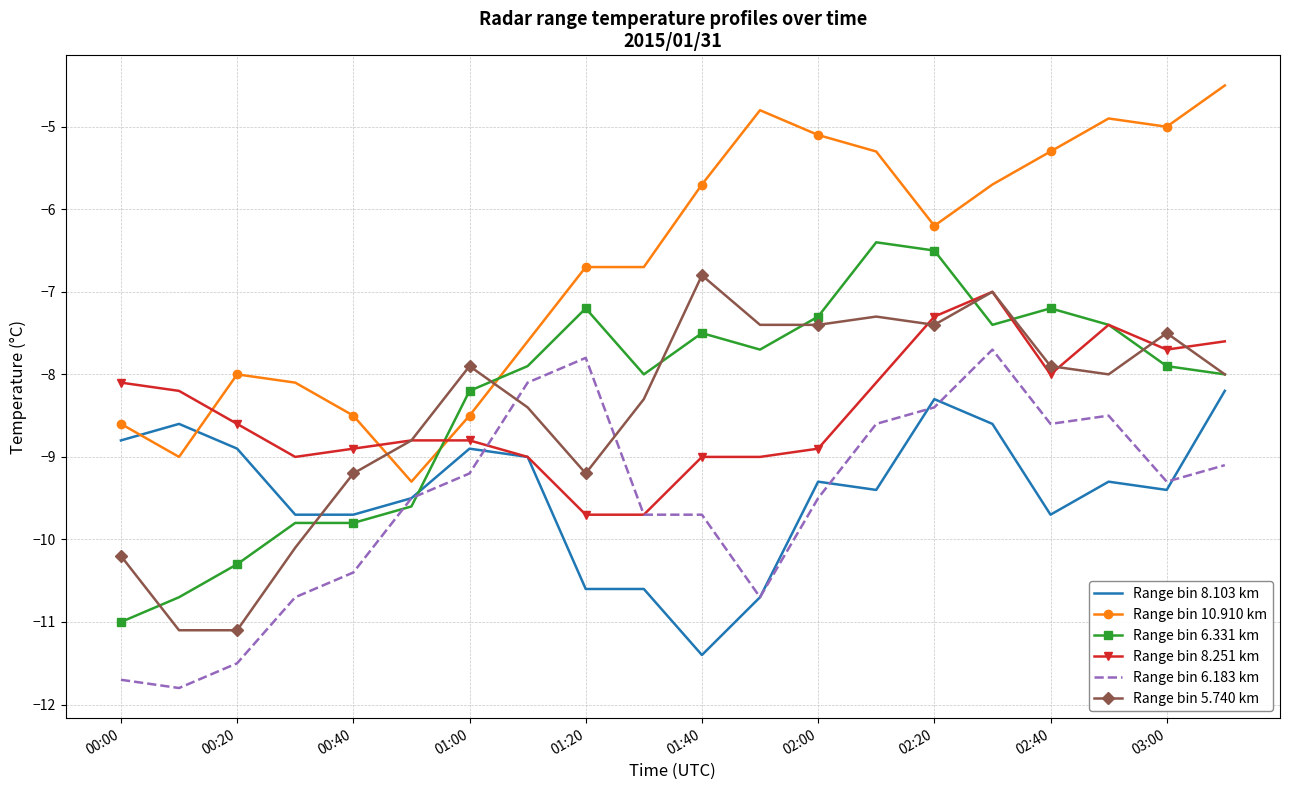

Which series has the largest total across all categories?

Range bin 10.910 km